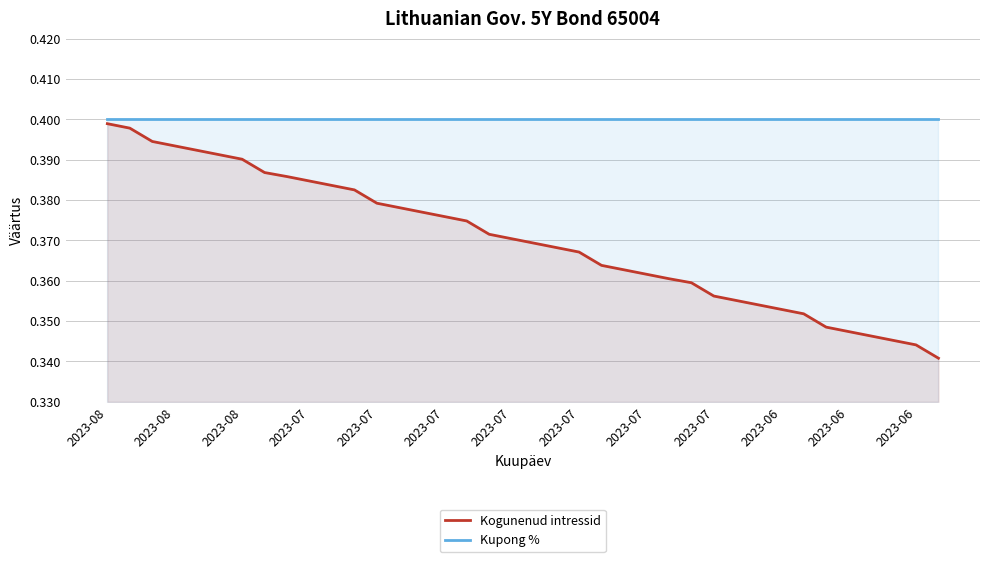

Where is Kogunenud intressid nearest to the value 0?

37